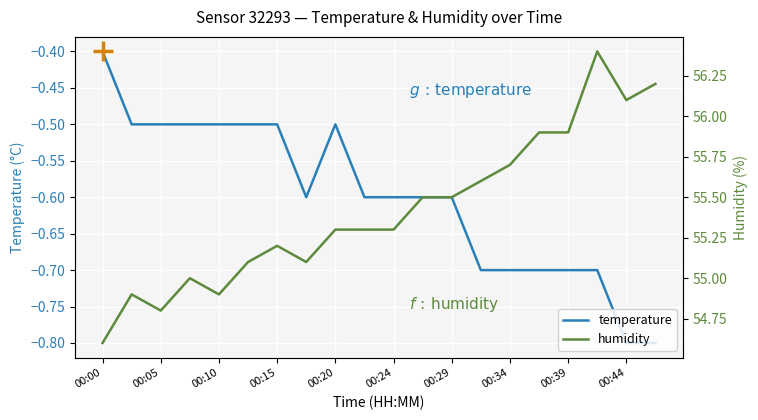

List the series in order of their peak value, highest first.

humidity, temperature